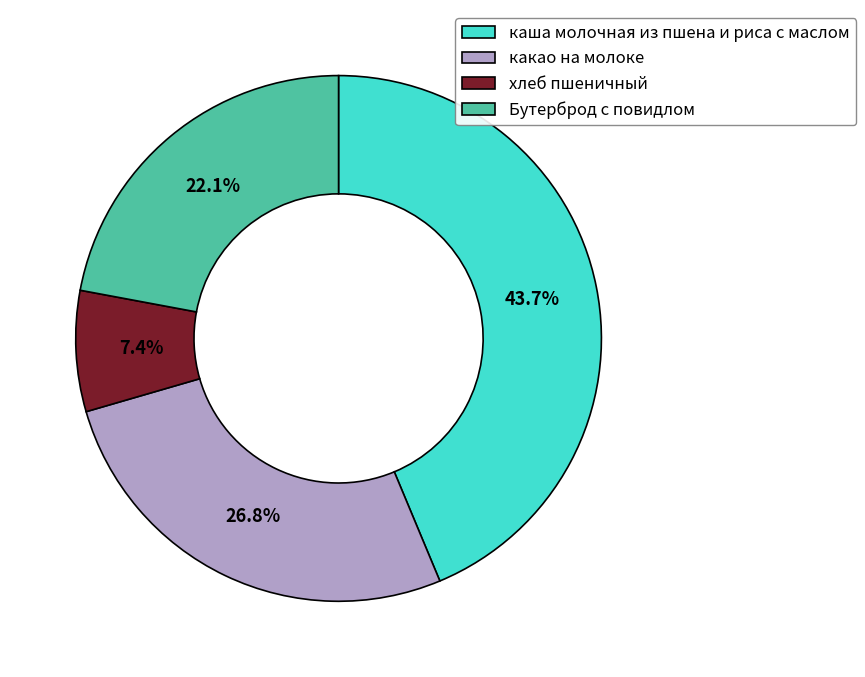

The какао на молоке slice represents 27% of the pie. True or false?

True